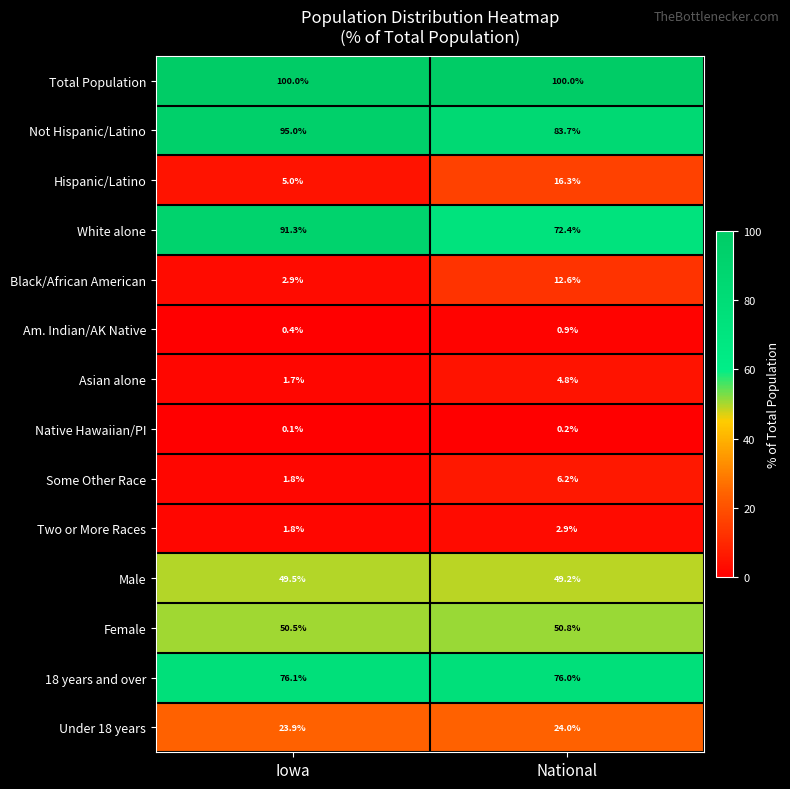

The White alone series shows 163.7 at Iowa. True or false?

False